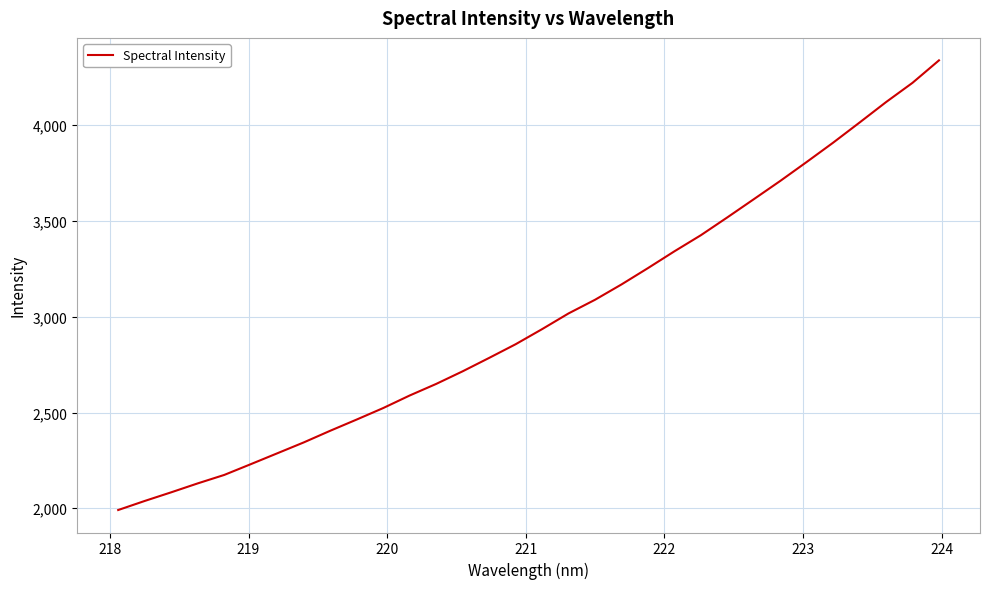

What is the maximum value shown in the chart?

4338.9